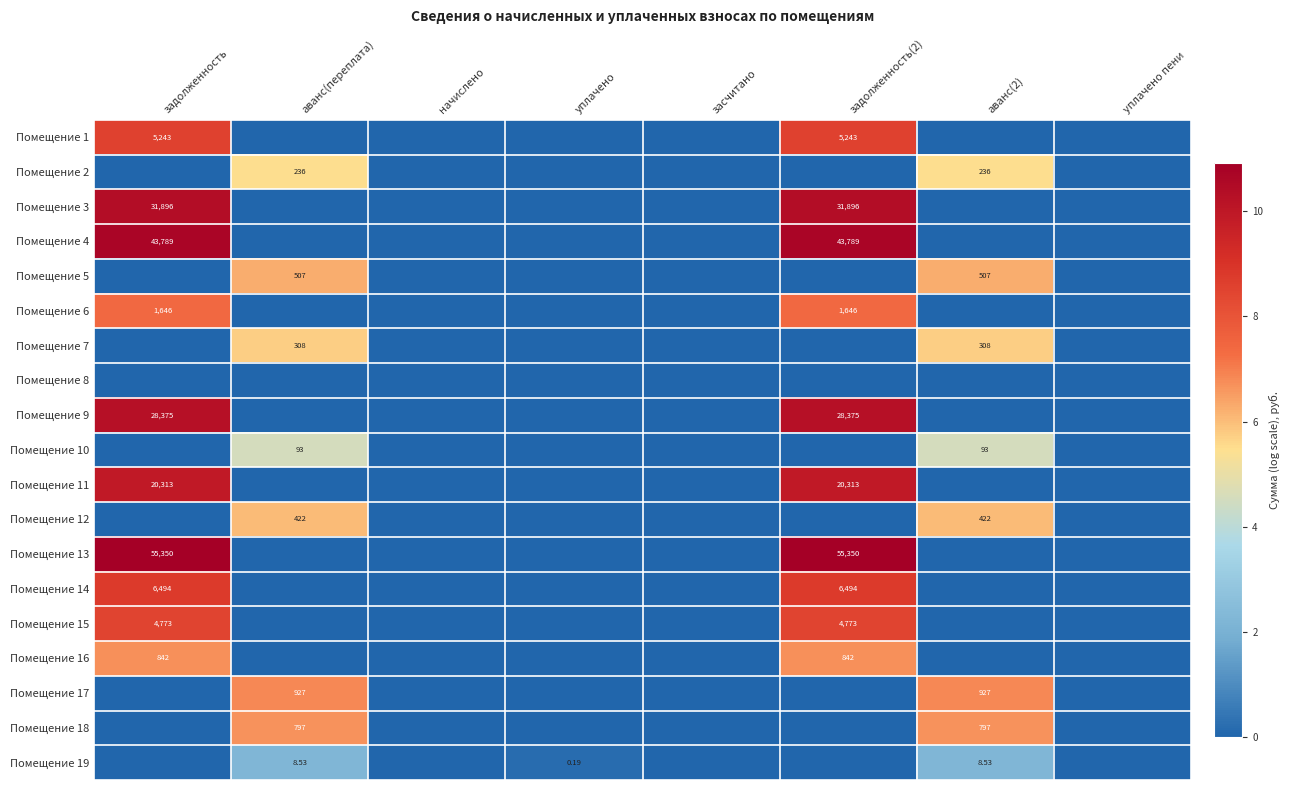

Which series changed the most between начислено and засчитано?

Помещение 1